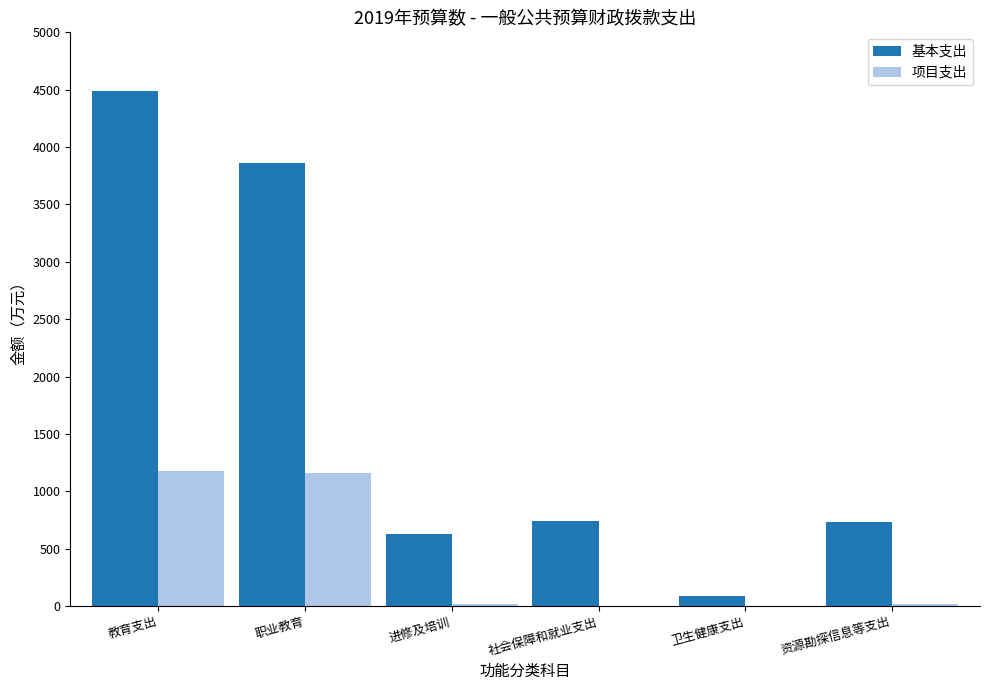

Which series has the largest total across all categories?

基本支出